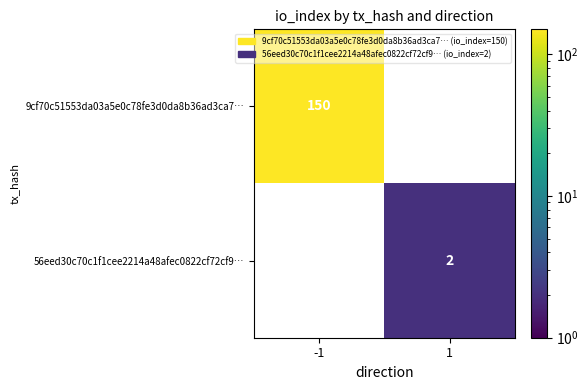

What is the maximum value shown in the chart?

150.0